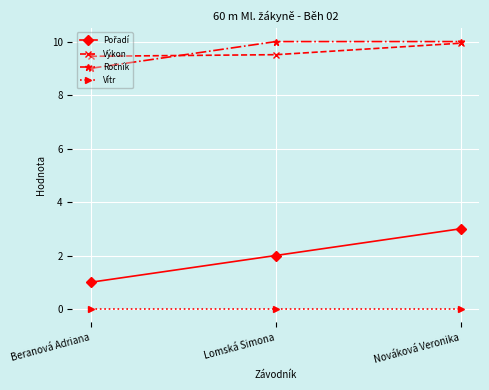

What is the spread (max minus min) of values at Nováková Veronika?

10.0